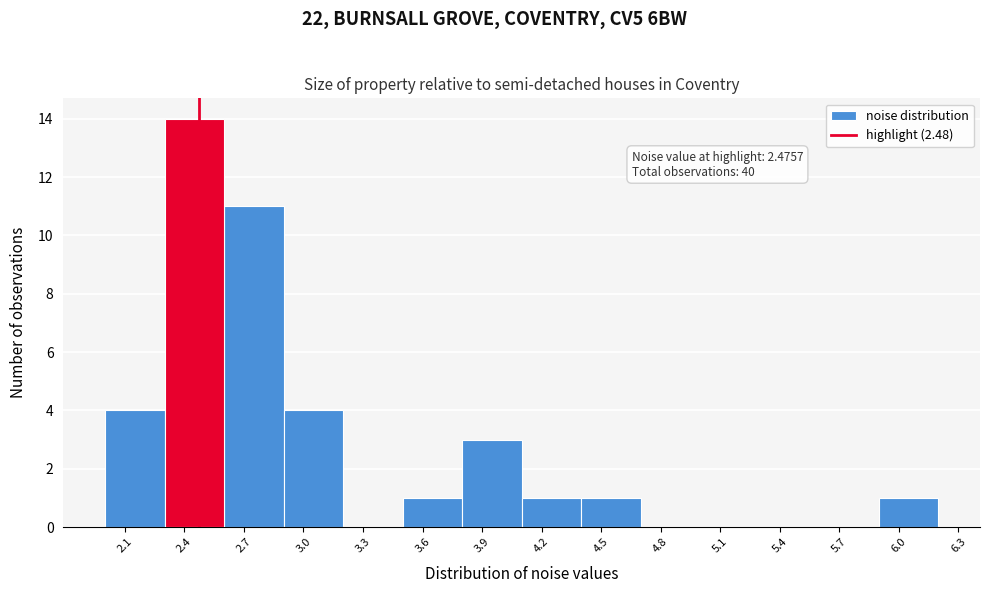

Over which range of the x-axis is the bar tallest?

2.3 to 2.6